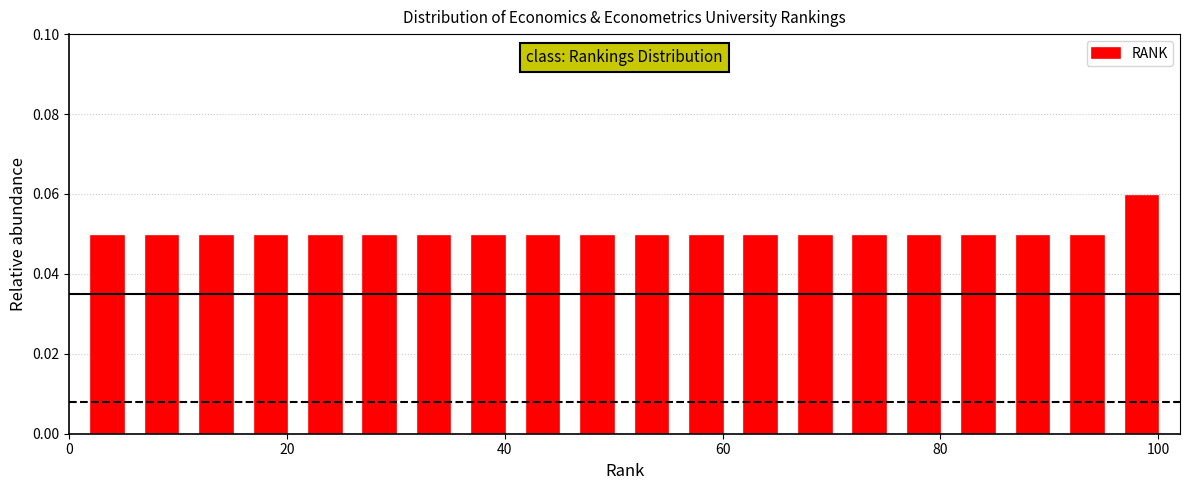

Around what value on the x-axis is the tallest bar? Give the approximate position of its centre, as read against the axis.

98